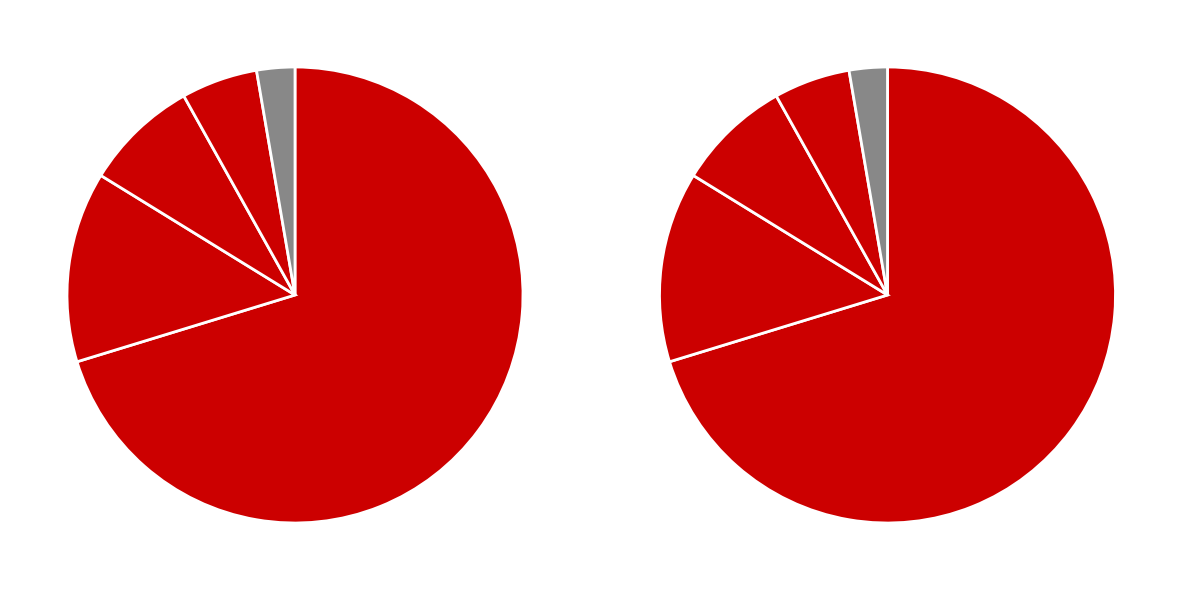

To the nearest percent, what percentage of the pie is Medicare Advantage?

3%